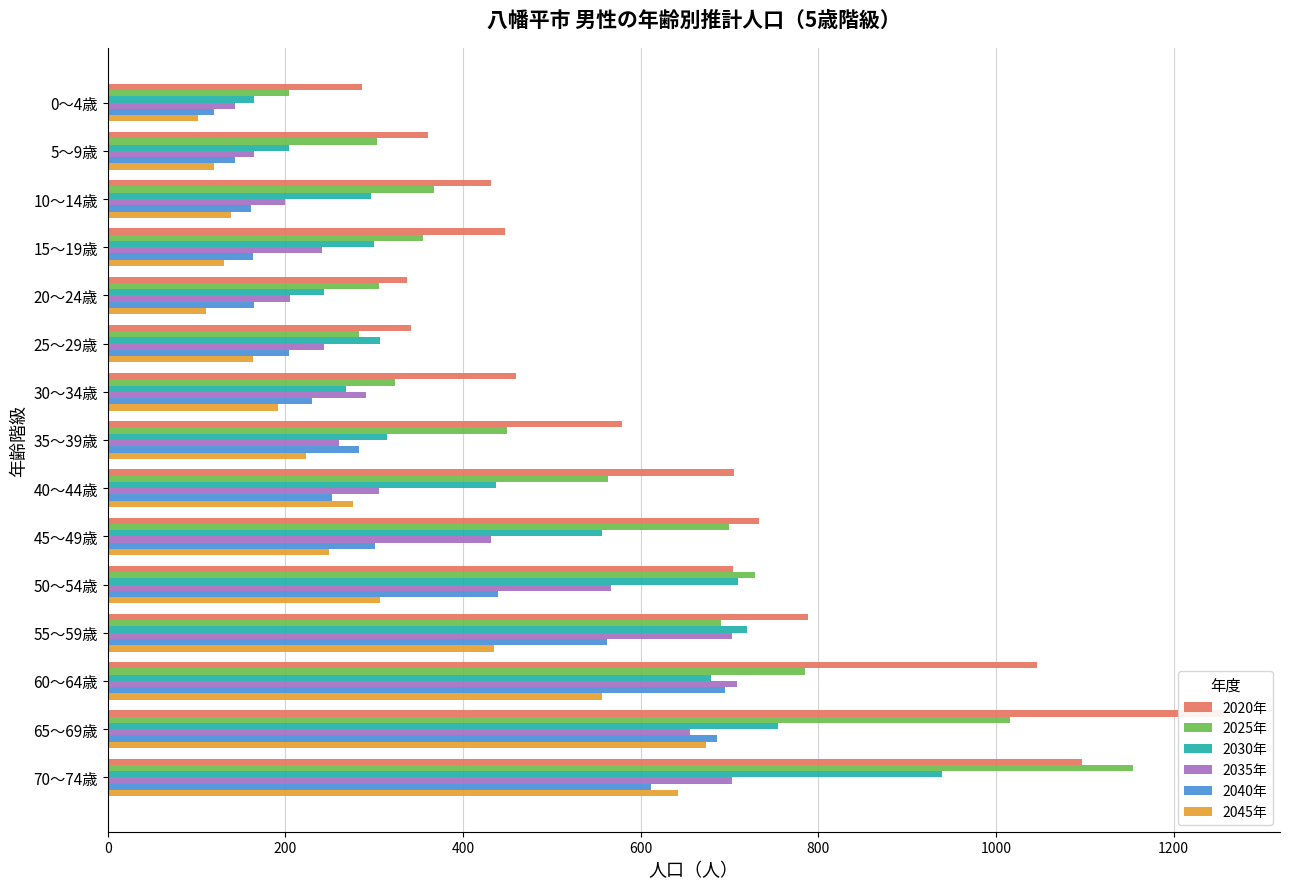

Which series has the widest spread of values?

2020年